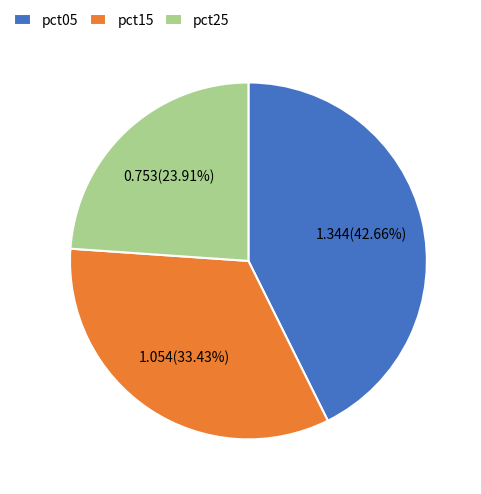

Does any single category account for the majority?

No